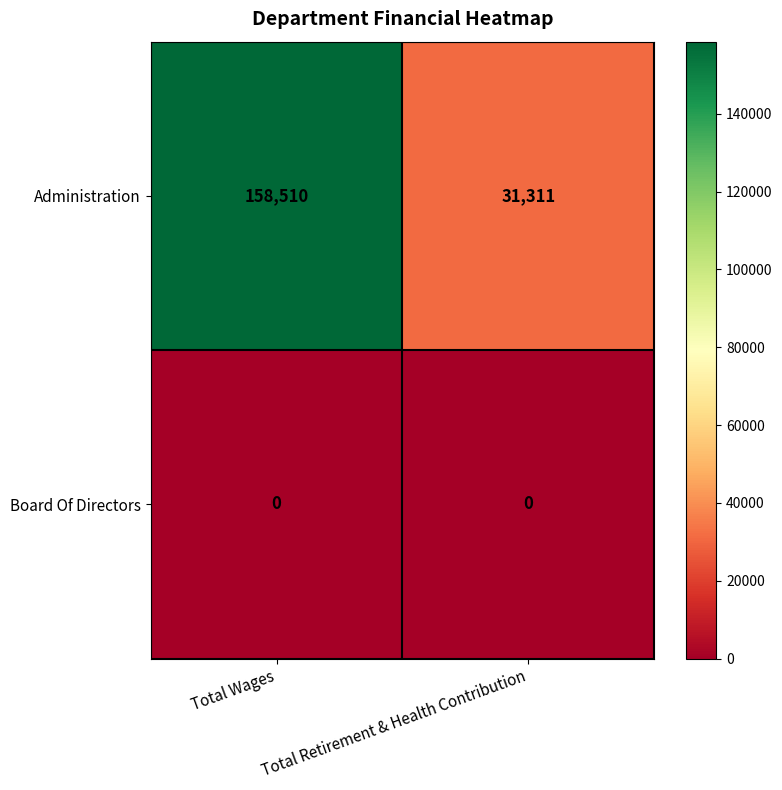

Which series has the largest range (max minus min)?

Administration